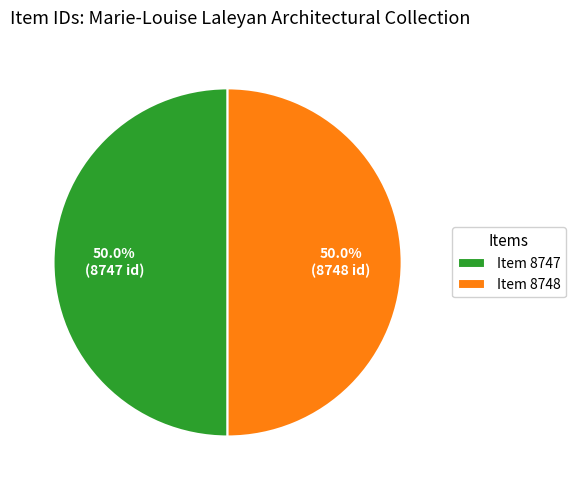

What is the ratio of the value at Item 8748 to the value at Item 8747?

1.0